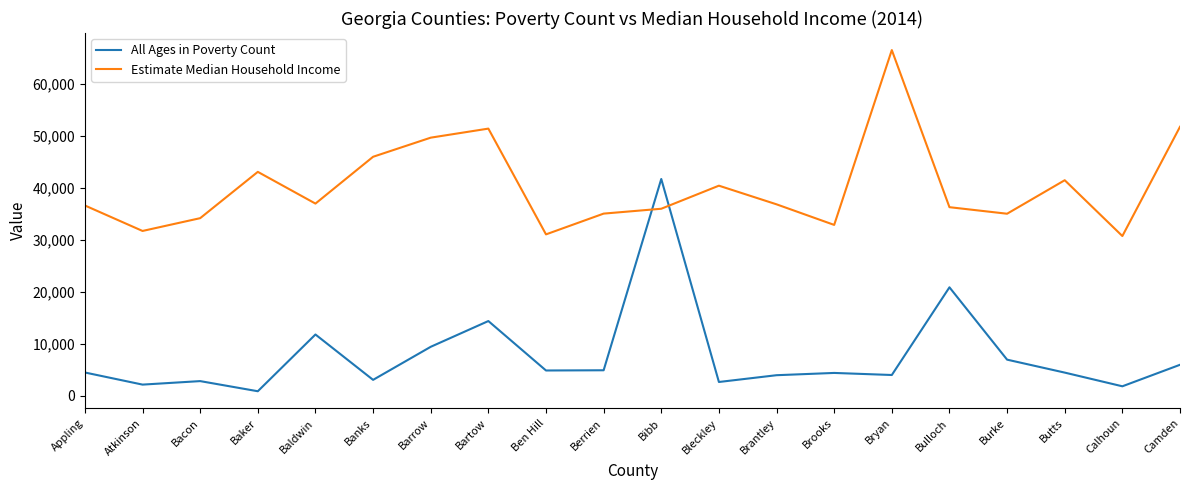

True or false: All Ages in Poverty Count and Estimate Median Household Income cross at least once.

True